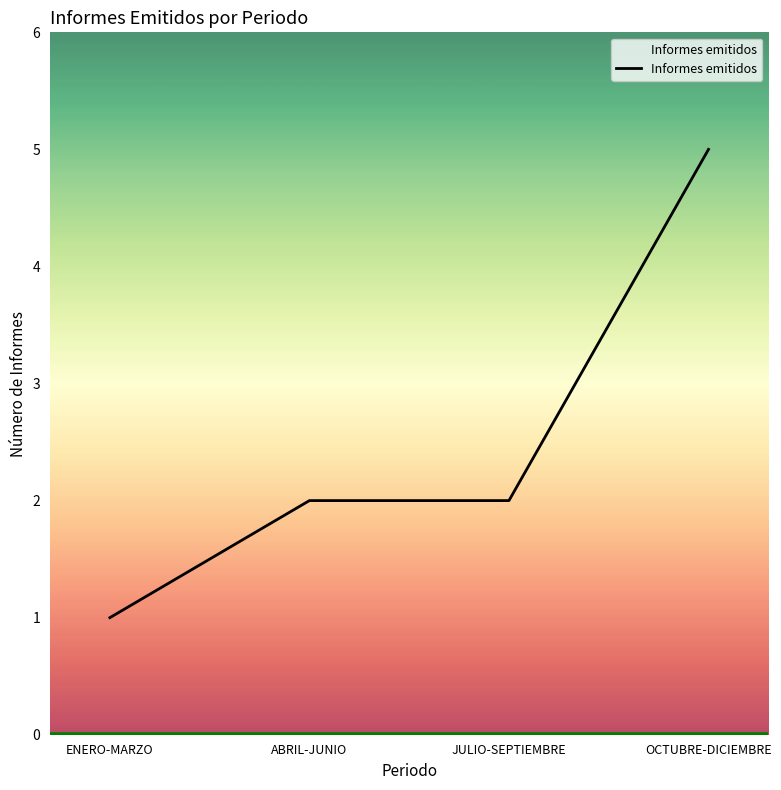

What is the difference between the maximum and second lowest values?

3